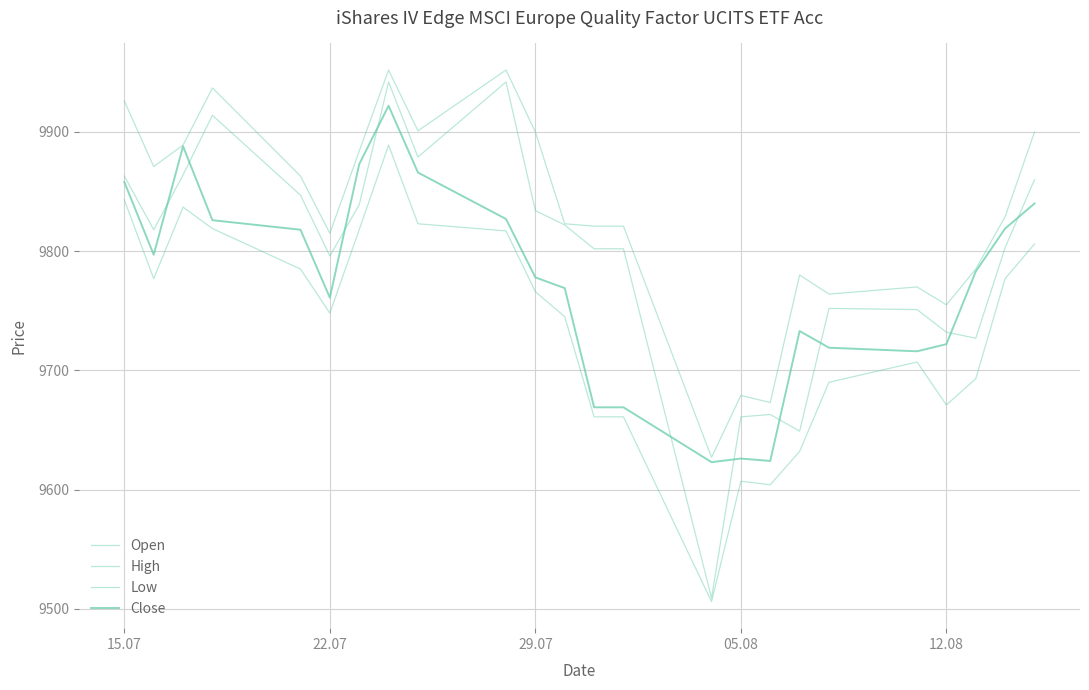

Does the chart have visible grid lines?

Yes